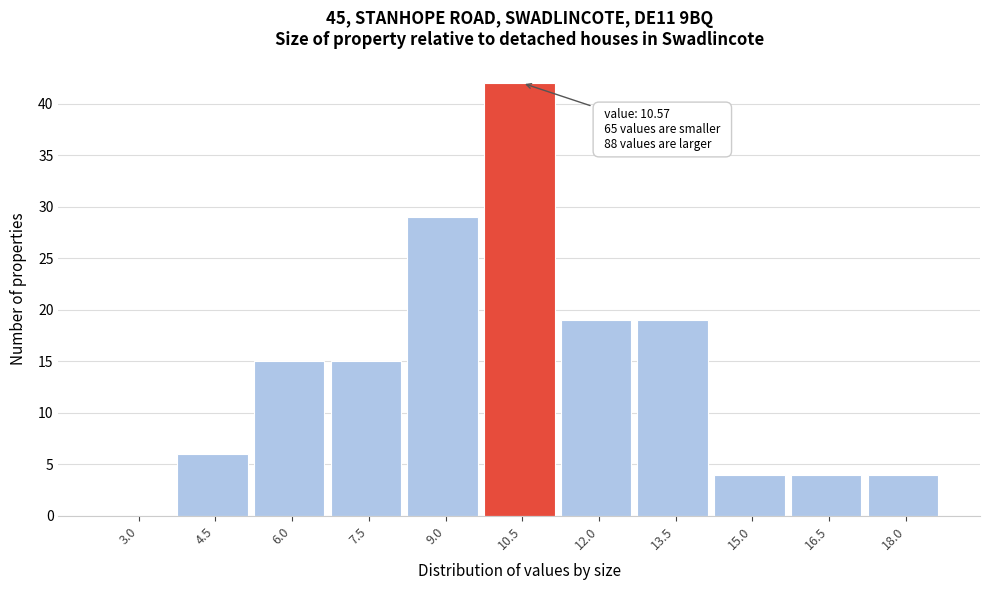

Reading left to right, transcribe all the data shown in this chart.

3.0=0	4.5=6	6.0=15	7.5=15	9.0=29	10.5=42	12.0=19	13.5=19	15.0=4	16.5=4	18.0=4